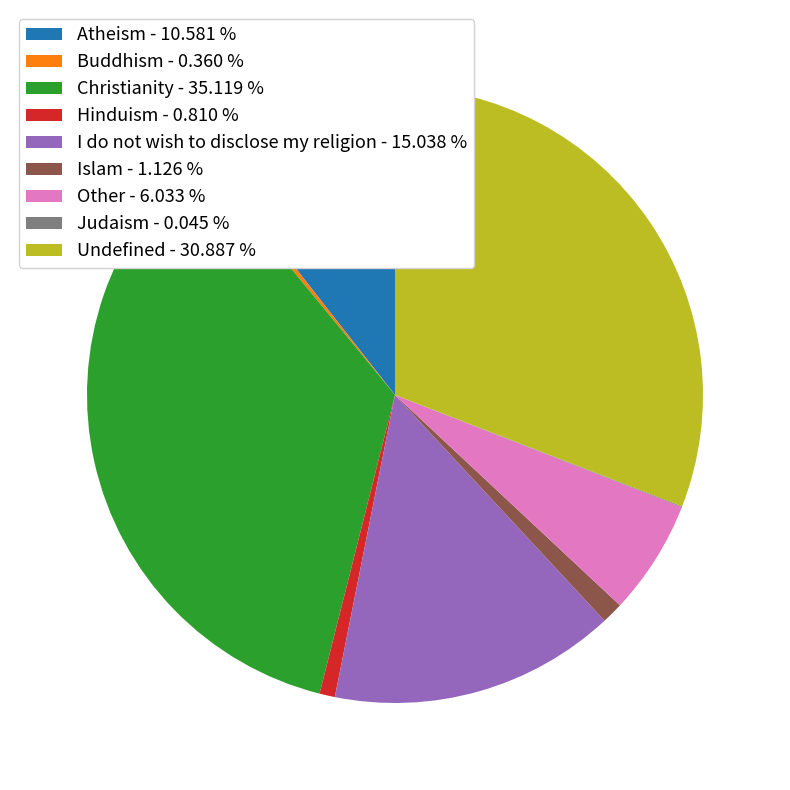

Between Buddhism - 0.360 % and Atheism - 10.581 %, which is larger?

Atheism - 10.581 %